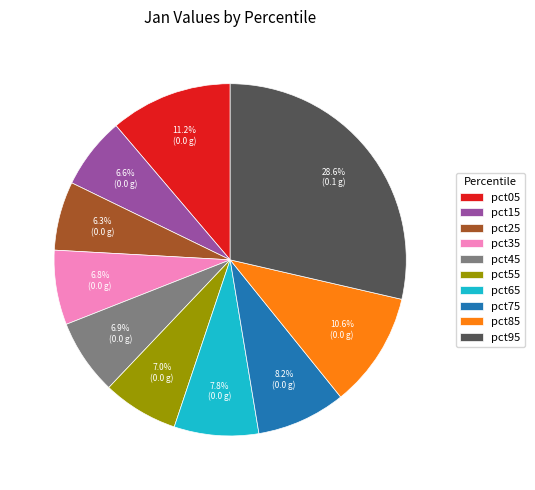

Do pct85 and pct55 together represent more than half of the pie?

No